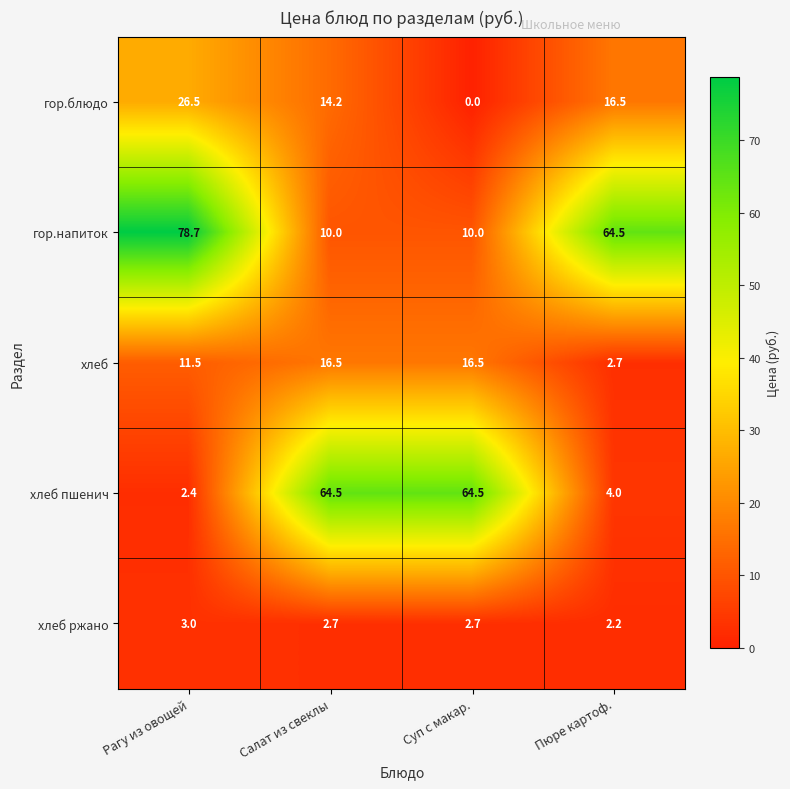

Reading left to right, transcribe all the data shown in this chart.

гор.блюдо: Рагу из овощей=26.5	Салат из свеклы=14.2	Суп с макар.=0.0	Пюре картоф.=16.5
гор.напиток: Рагу из овощей=78.7	Салат из свеклы=10.0	Суп с макар.=10.0	Пюре картоф.=64.5
хлеб: Рагу из овощей=11.5	Салат из свеклы=16.5	Суп с макар.=16.5	Пюре картоф.=2.7
хлеб пшенич: Рагу из овощей=2.4	Салат из свеклы=64.5	Суп с макар.=64.5	Пюре картоф.=4.0
хлеб ржано: Рагу из овощей=3.0	Салат из свеклы=2.7	Суп с макар.=2.7	Пюре картоф.=2.2